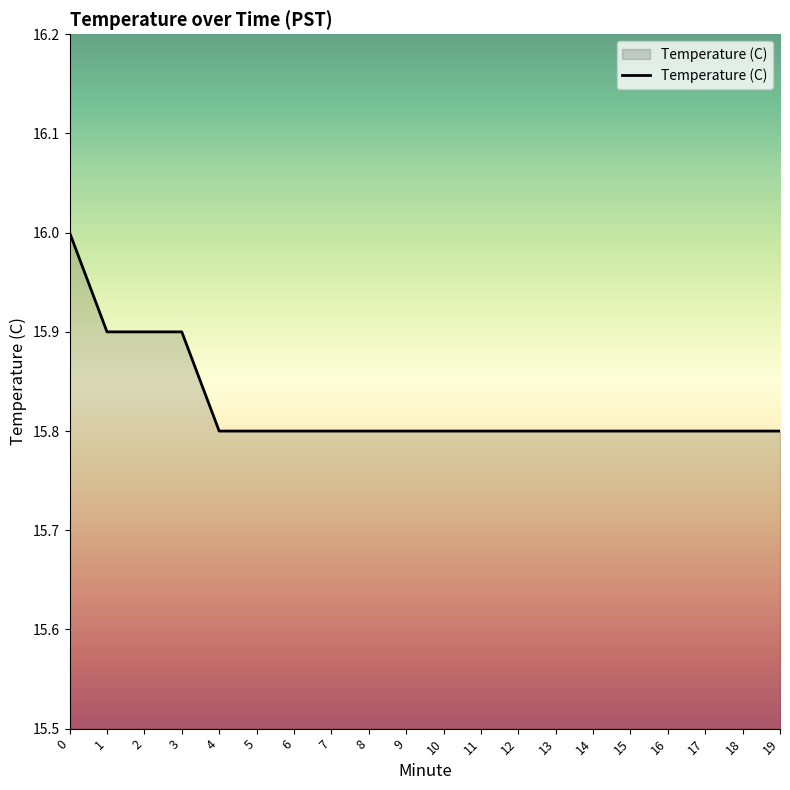

Reading left to right, transcribe all the data shown in this chart.

0=16.0	1=15.9	2=15.9	3=15.9	4=15.8	5=15.8	6=15.8	7=15.8	8=15.8	9=15.8	10=15.8	11=15.8	12=15.8	13=15.8	14=15.8	15=15.8	16=15.8	17=15.8	18=15.8	19=15.8